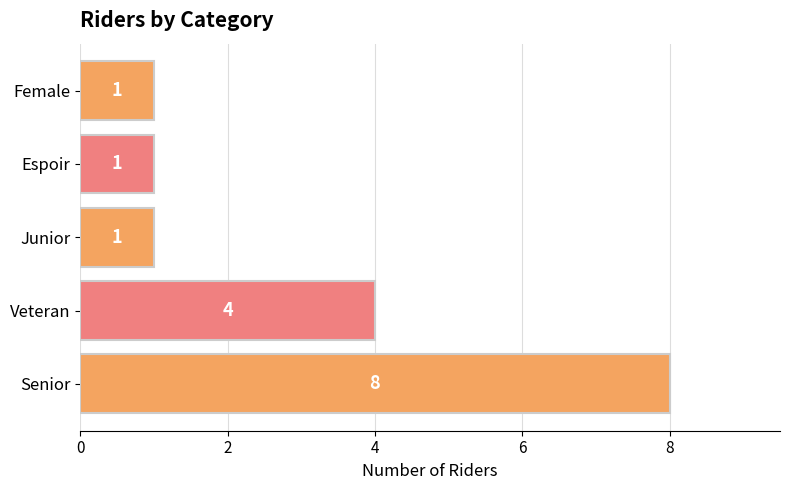

What is the difference between the second highest and minimum values?

3